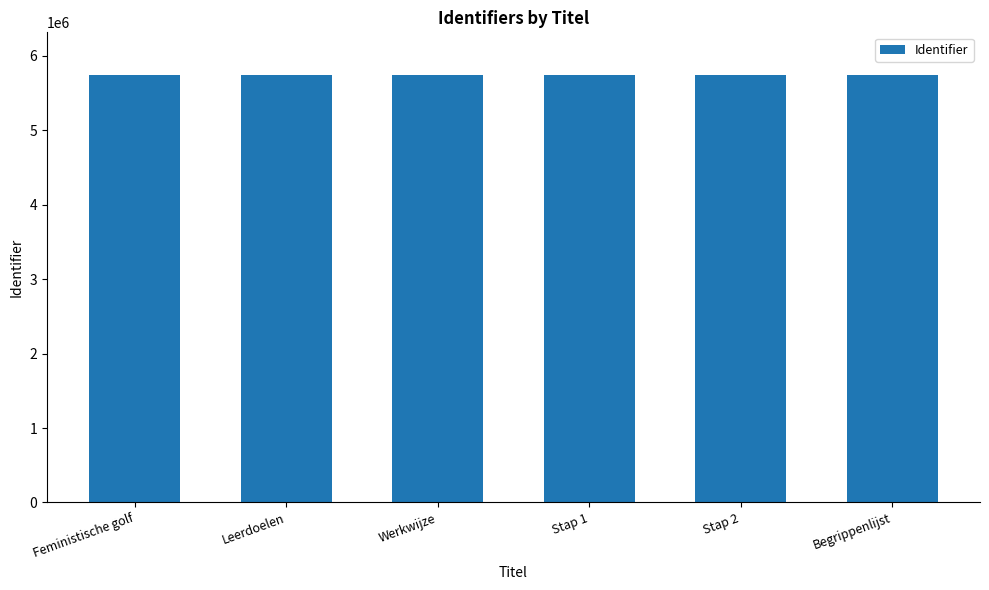

Is it true that the value at Leerdoelen is 5743463?

True